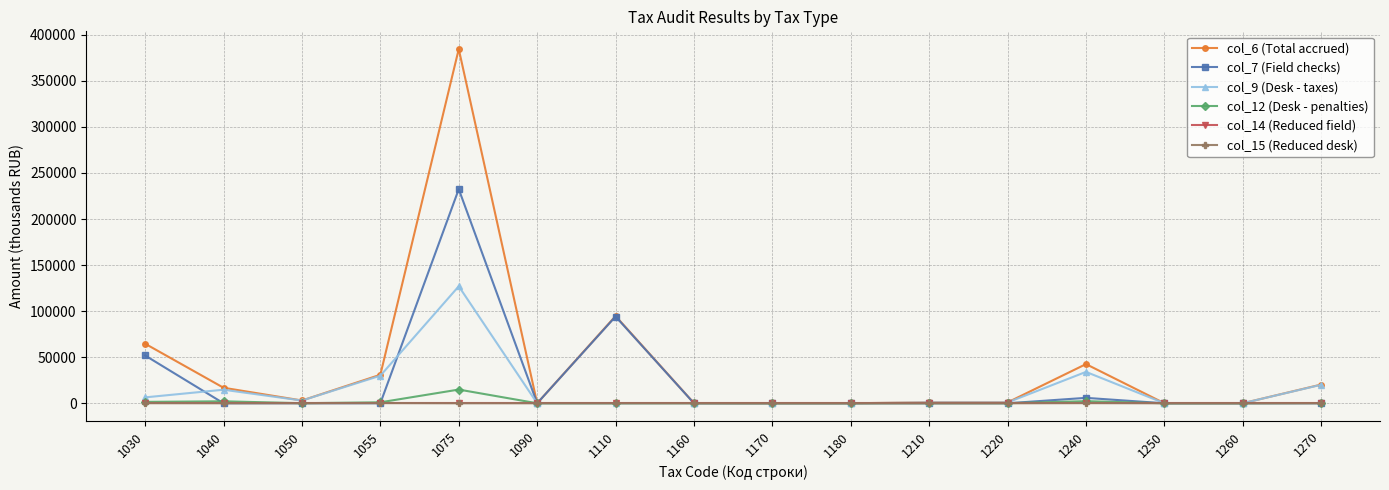

Which series has the largest total across all categories?

col_6 (Total accrued)